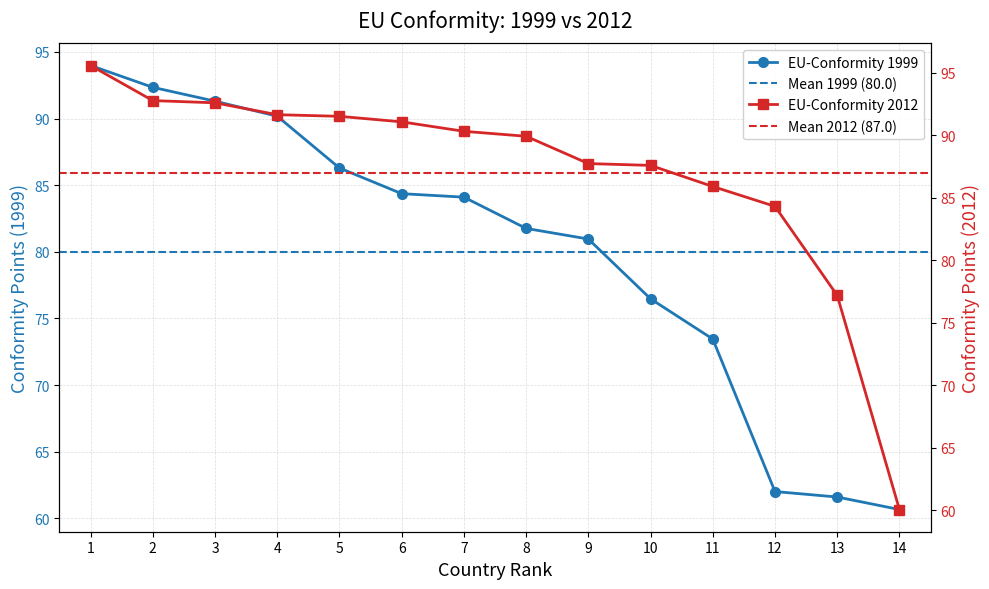

What is the minimum value for EU-Conformity 1999?

60.7